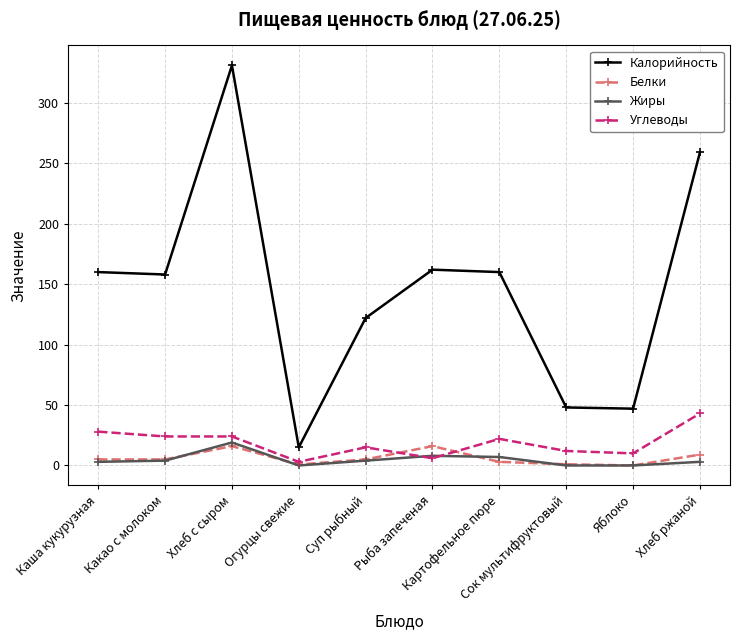

True or false: Калорийность and Жиры cross at least once.

False